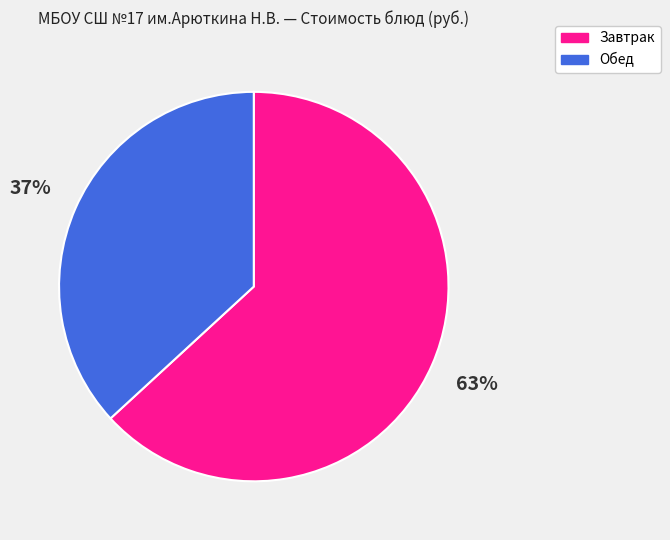

Approximately how many times larger is the value at Обед compared to Завтрак?

0.6